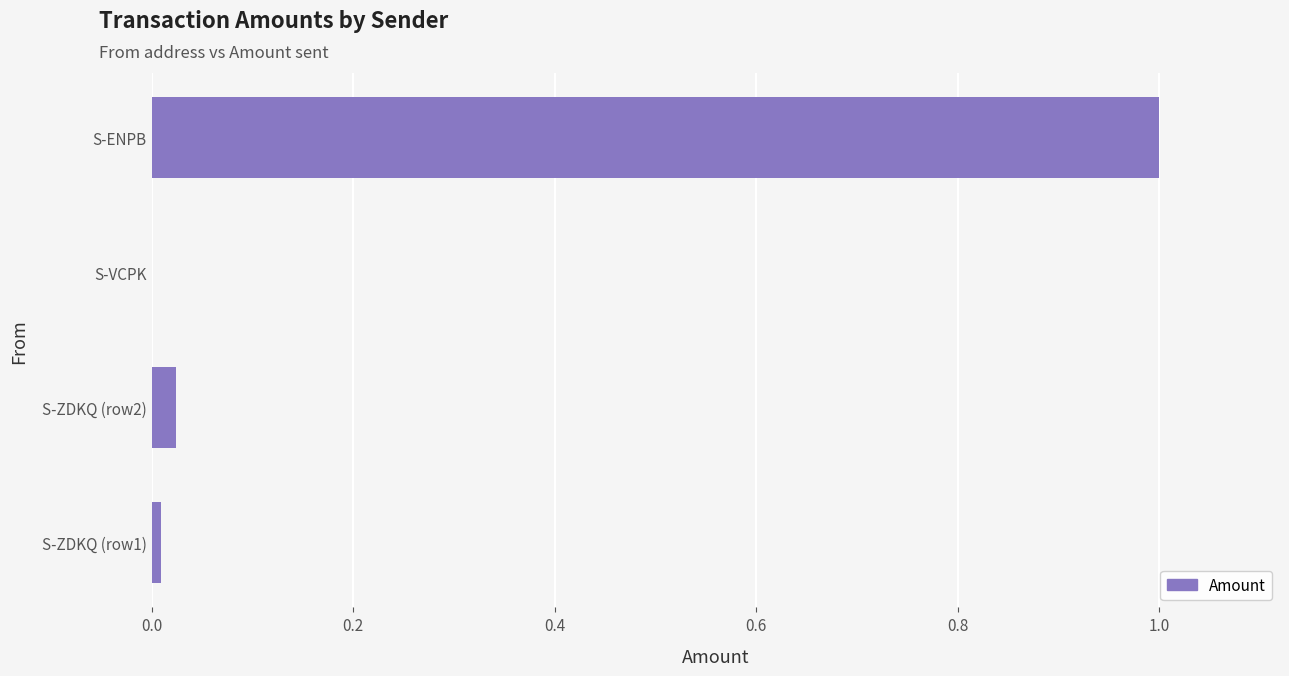

Which has a higher value, S-ZDKQ (row2) or S-VCPK?

S-ZDKQ (row2)